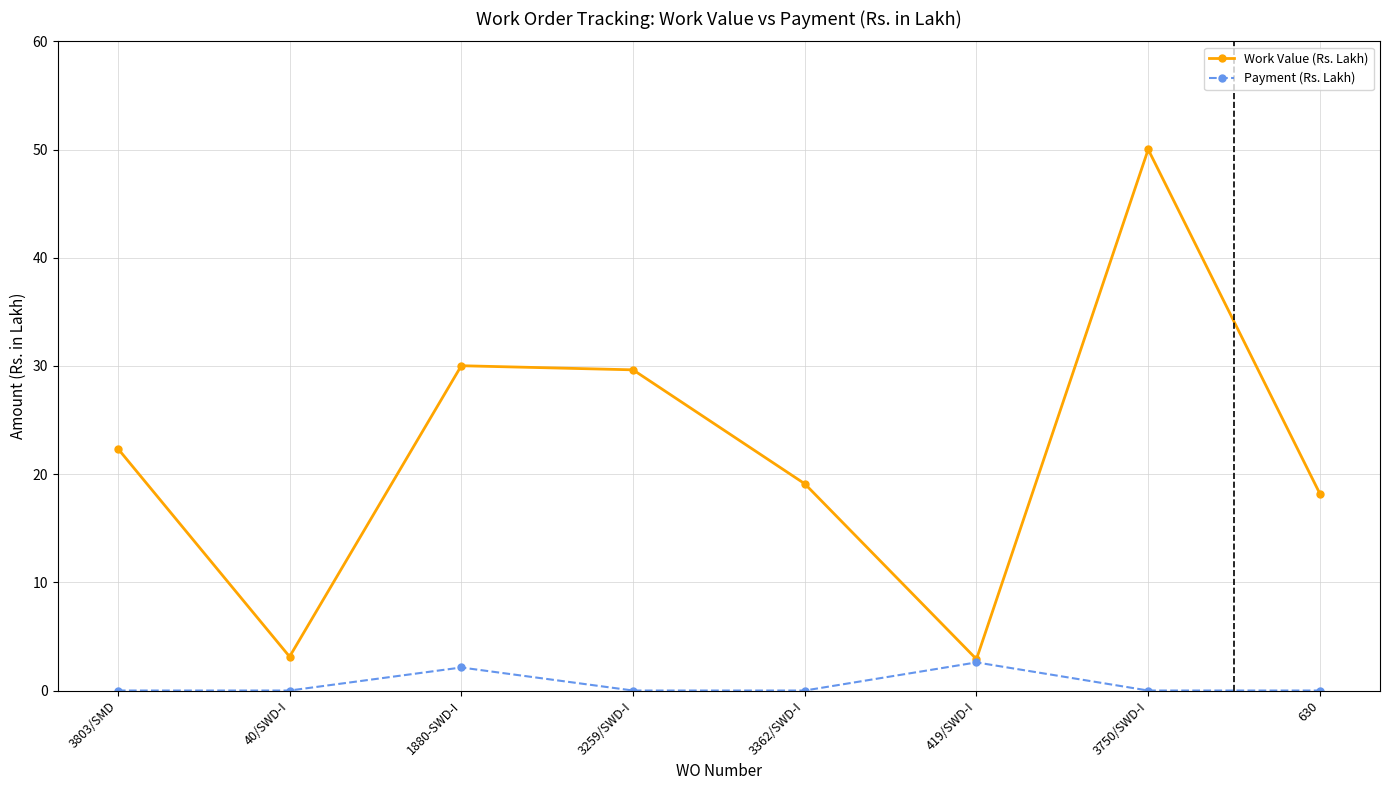

Where does the Work Value (Rs. Lakh) series first go above 22?

3803/SMD